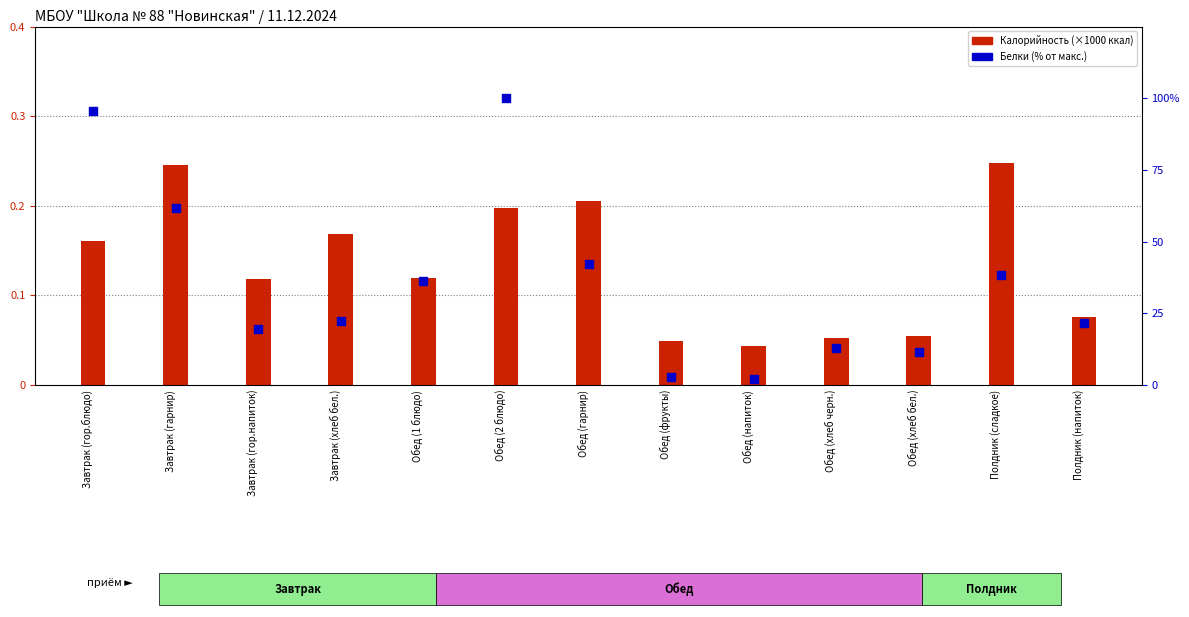

What is the total value across all series at Обед (фрукты)?

2.9